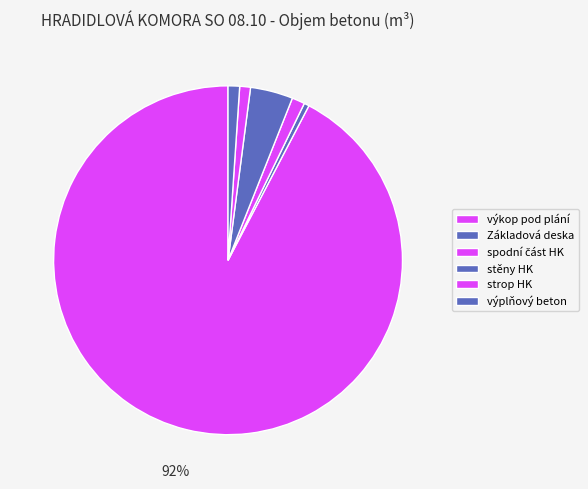

What percentage is the stěny HK slice, to the nearest percent?

4%